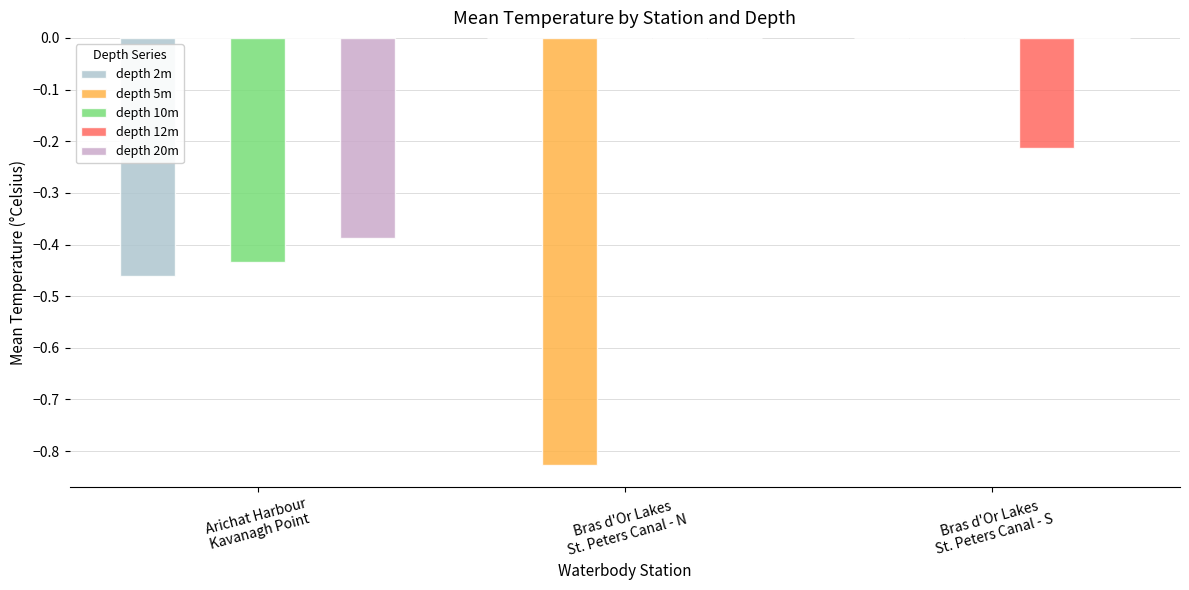

Which series has the largest total across all categories?

depth 12m